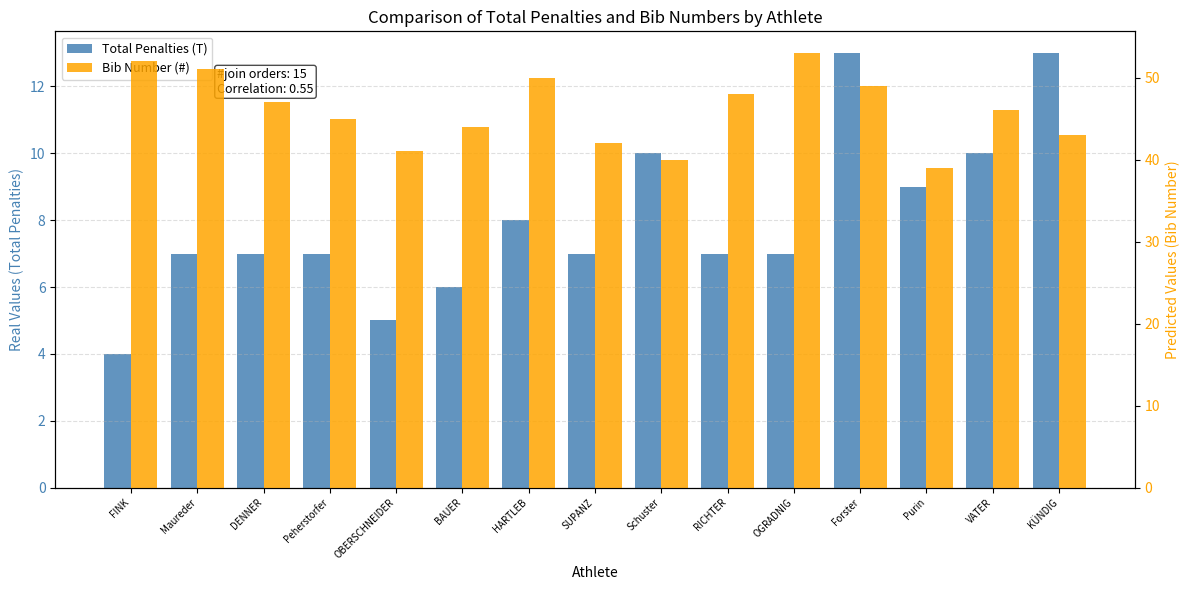

What is the difference between the Bib Number (#) values at Purin and OBERSCHNEIDER?

2